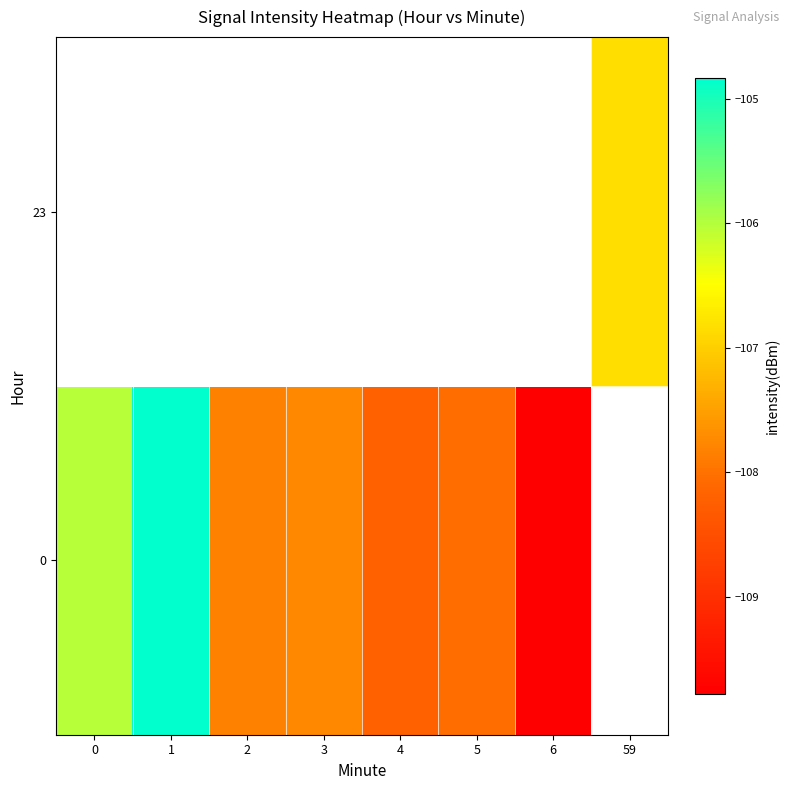

Rank the series by their average value, from highest to lowest.

0, 23